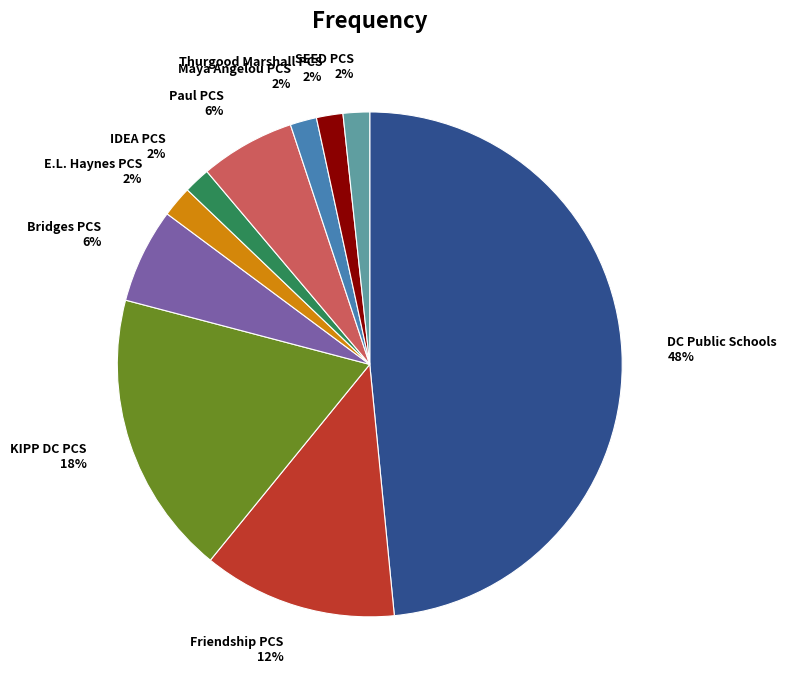

How many slices are in this pie chart?

10